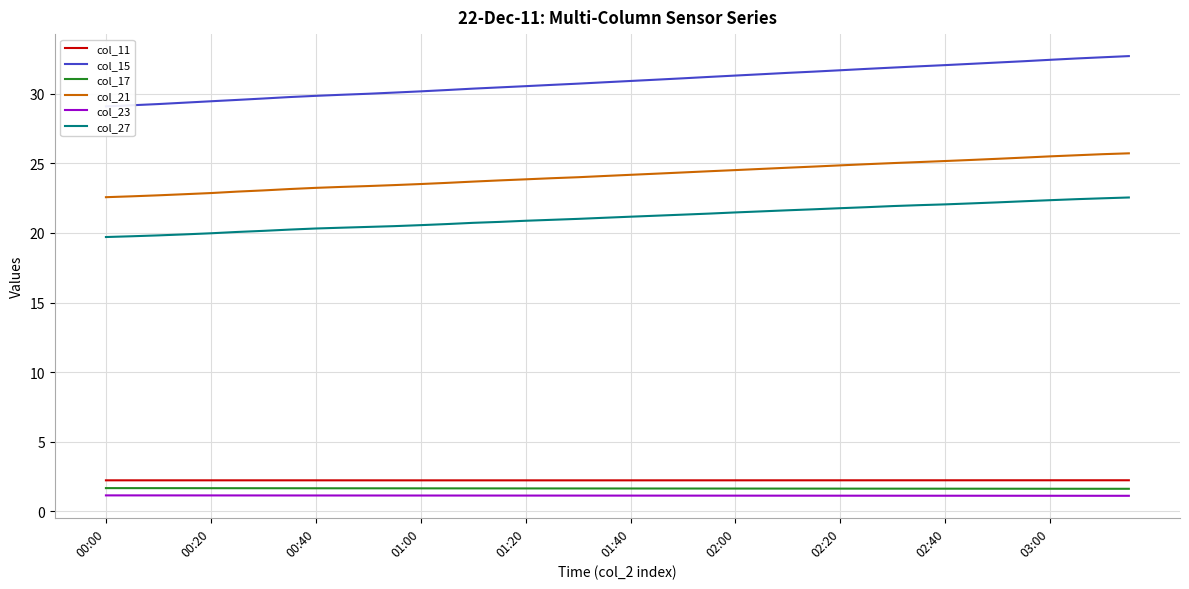

What are all the series names shown in the legend?

col_11, col_15, col_17, col_21, col_23, col_27